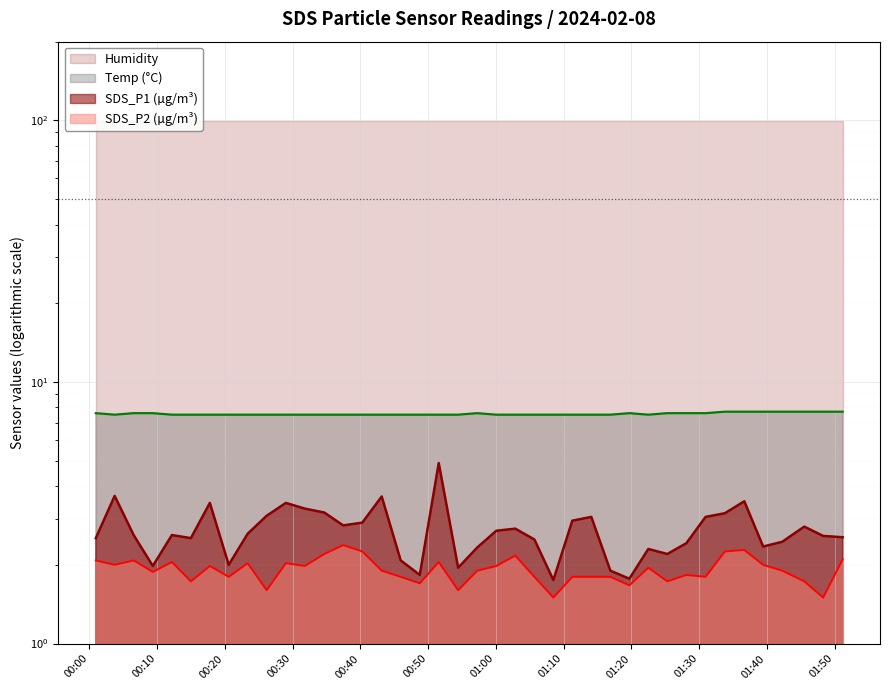

Reading right to left, what are all the values shown in this chart?

SDS_P1: 2024/02/08 01:51:11=2.5	2024/02/08 01:48:18=2.6	2024/02/08 01:45:31=2.8	2024/02/08 01:42:16=2.5	2024/02/08 01:39:27=2.4	2024/02/08 01:36:40=3.5	2024/02/08 01:33:48=3.1	2024/02/08 01:30:57=3.0	2024/02/08 01:28:07=2.4	2024/02/08 01:25:18=2.2	2024/02/08 01:22:30=2.3	2024/02/08 01:19:42=1.8	2024/02/08 01:16:54=1.9	2024/02/08 01:14:05=3.0	2024/02/08 01:11:17=3.0	2024/02/08 01:08:29=1.8	2024/02/08 01:05:41=2.5	2024/02/08 01:02:52=2.8	2024/02/08 01:00:04=2.7	2024/02/08 00:57:15=2.3	2024/02/08 00:54:26=1.9	2024/02/08 00:51:34=4.9	2024/02/08 00:48:46=1.8	2024/02/08 00:45:57=2.1	2024/02/08 00:43:09=3.6	2024/02/08 00:40:17=2.9	2024/02/08 00:37:28=2.8	2024/02/08 00:34:40=3.2	2024/02/08 00:31:48=3.3	2024/02/08 00:29:00=3.5	2024/02/08 00:26:10=3.1	2024/02/08 00:23:22=2.6	2024/02/08 00:20:34=2.0	2024/02/08 00:17:47=3.5	2024/02/08 00:14:59=2.5	2024/02/08 00:12:11=2.6	2024/02/08 00:09:22=2.0	2024/02/08 00:06:32=2.6	2024/02/08 00:03:44=3.7	2024/02/08 00:00:57=2.5
SDS_P2: 2024/02/08 01:51:11=2.1	2024/02/08 01:48:18=1.5	2024/02/08 01:45:31=1.7	2024/02/08 01:42:16=1.9	2024/02/08 01:39:27=2.0	2024/02/08 01:36:40=2.3	2024/02/08 01:33:48=2.2	2024/02/08 01:30:57=1.8	2024/02/08 01:28:07=1.8	2024/02/08 01:25:18=1.7	2024/02/08 01:22:30=1.9	2024/02/08 01:19:42=1.7	2024/02/08 01:16:54=1.8	2024/02/08 01:14:05=1.8	2024/02/08 01:11:17=1.8	2024/02/08 01:08:29=1.5	2024/02/08 01:05:41=1.8	2024/02/08 01:02:52=2.2	2024/02/08 01:00:04=2.0	2024/02/08 00:57:15=1.9	2024/02/08 00:54:26=1.6	2024/02/08 00:51:34=2.0	2024/02/08 00:48:46=1.7	2024/02/08 00:45:57=1.8	2024/02/08 00:43:09=1.9	2024/02/08 00:40:17=2.2	2024/02/08 00:37:28=2.4	2024/02/08 00:34:40=2.2	2024/02/08 00:31:48=2.0	2024/02/08 00:29:00=2.0	2024/02/08 00:26:10=1.6	2024/02/08 00:23:22=2.0	2024/02/08 00:20:34=1.8	2024/02/08 00:17:47=2.0	2024/02/08 00:14:59=1.7	2024/02/08 00:12:11=2.0	2024/02/08 00:09:22=1.9	2024/02/08 00:06:32=2.1	2024/02/08 00:03:44=2.0	2024/02/08 00:00:57=2.1
Temp: 2024/02/08 01:51:11=7.7	2024/02/08 01:48:18=7.7	2024/02/08 01:45:31=7.7	2024/02/08 01:42:16=7.7	2024/02/08 01:39:27=7.7	2024/02/08 01:36:40=7.7	2024/02/08 01:33:48=7.7	2024/02/08 01:30:57=7.6	2024/02/08 01:28:07=7.6	2024/02/08 01:25:18=7.6	2024/02/08 01:22:30=7.5	2024/02/08 01:19:42=7.6	2024/02/08 01:16:54=7.5	2024/02/08 01:14:05=7.5	2024/02/08 01:11:17=7.5	2024/02/08 01:08:29=7.5	2024/02/08 01:05:41=7.5	2024/02/08 01:02:52=7.5	2024/02/08 01:00:04=7.5	2024/02/08 00:57:15=7.6	2024/02/08 00:54:26=7.5	2024/02/08 00:51:34=7.5	2024/02/08 00:48:46=7.5	2024/02/08 00:45:57=7.5	2024/02/08 00:43:09=7.5	2024/02/08 00:40:17=7.5	2024/02/08 00:37:28=7.5	2024/02/08 00:34:40=7.5	2024/02/08 00:31:48=7.5	2024/02/08 00:29:00=7.5	2024/02/08 00:26:10=7.5	2024/02/08 00:23:22=7.5	2024/02/08 00:20:34=7.5	2024/02/08 00:17:47=7.5	2024/02/08 00:14:59=7.5	2024/02/08 00:12:11=7.5	2024/02/08 00:09:22=7.6	2024/02/08 00:06:32=7.6	2024/02/08 00:03:44=7.5	2024/02/08 00:00:57=7.6